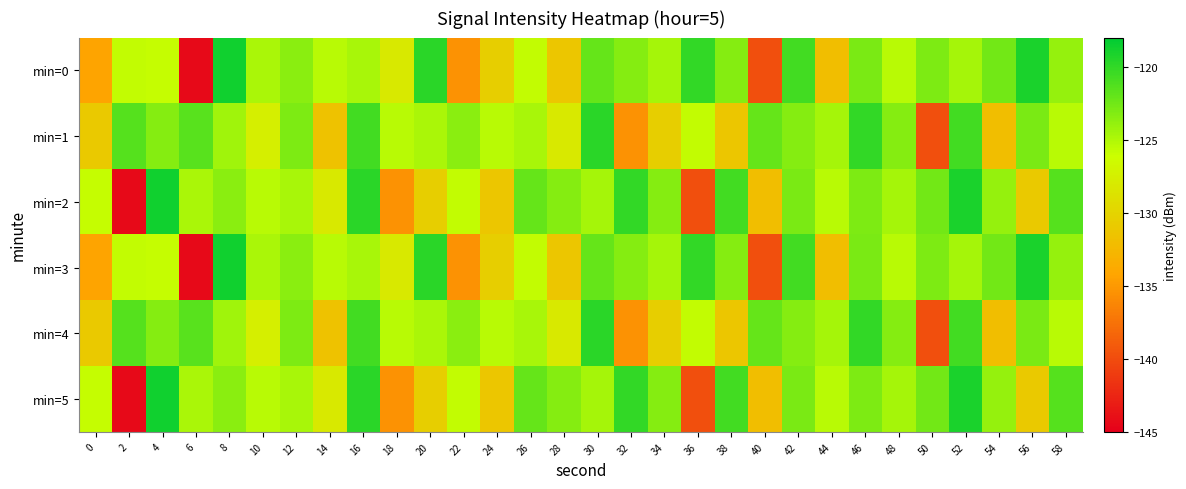

At which category does the chart reach its peak across all series?

8